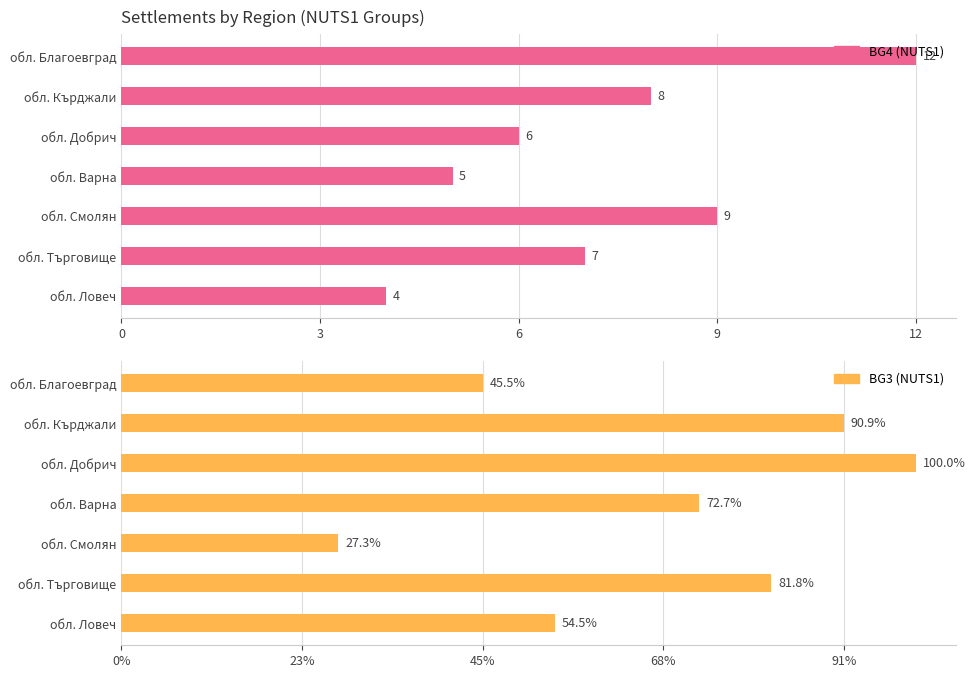

What is the difference between the second highest and minimum values in the BG4 (NUTS1) series?

5